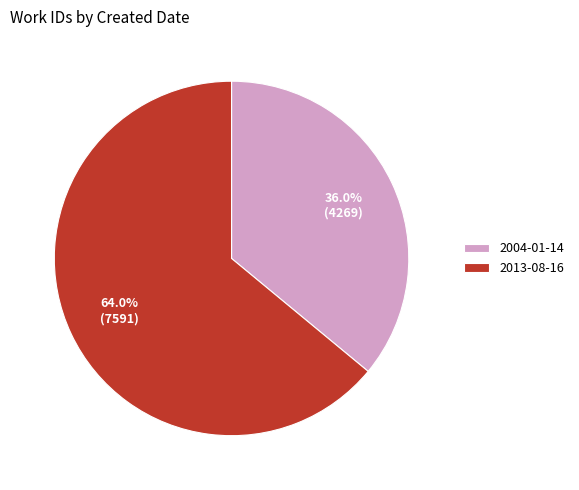

What percentage is the 2004-01-14 slice, to the nearest percent?

36%